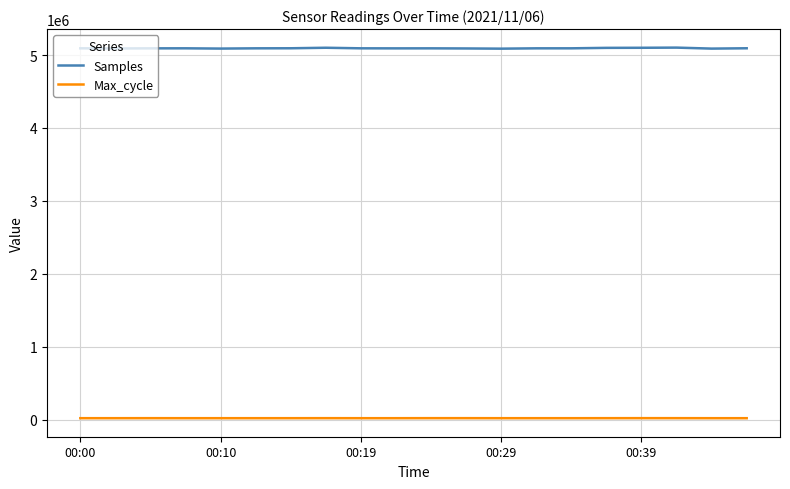

Which series has the largest total across all categories?

Samples